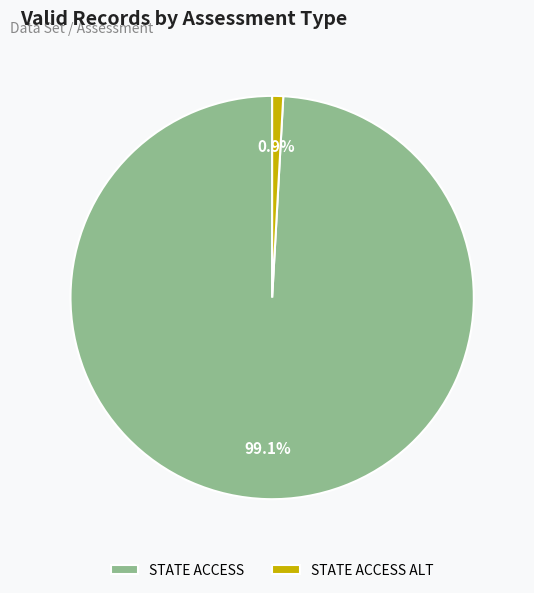

How many segments does this pie chart have?

2